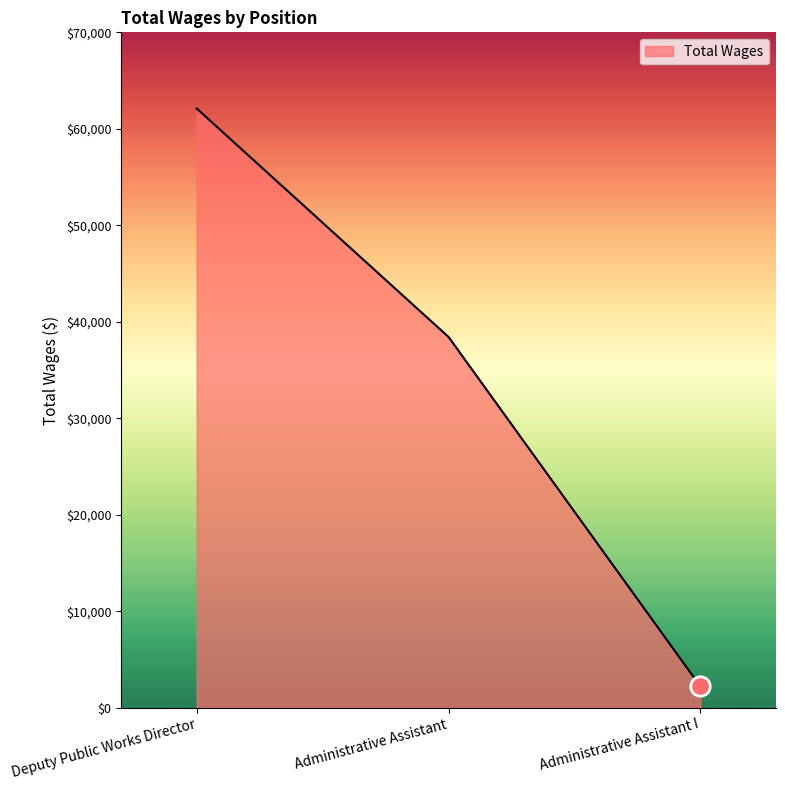

How many values are below 38428?

1